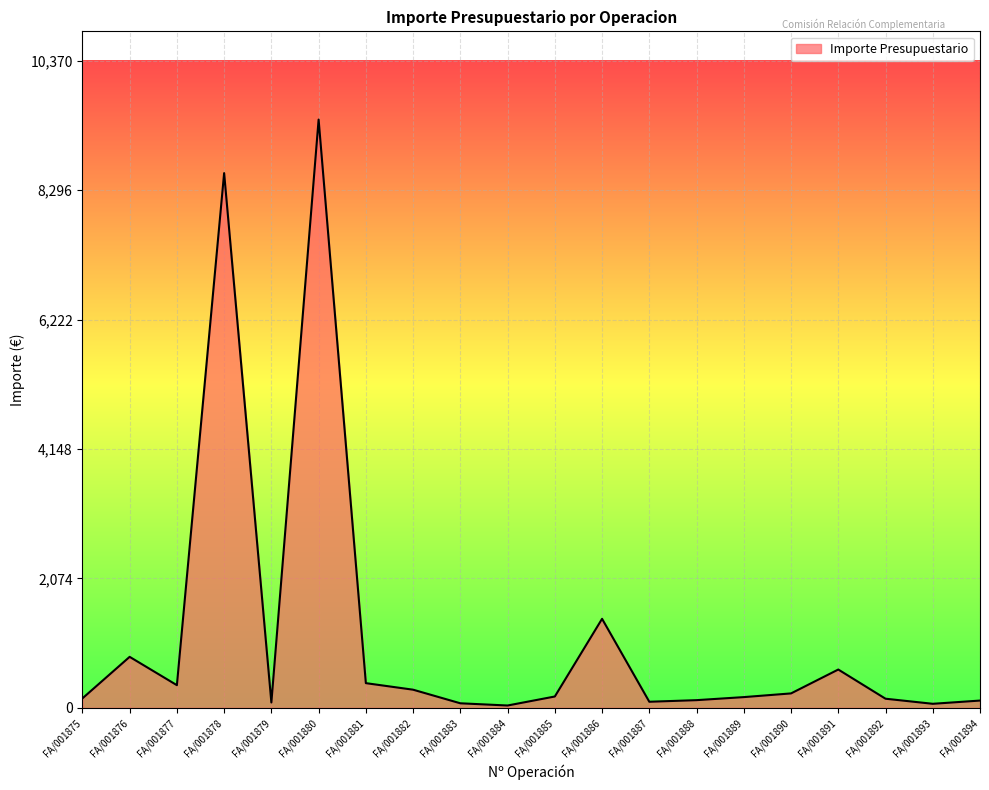

Read the value at FA/001886.

1426.5